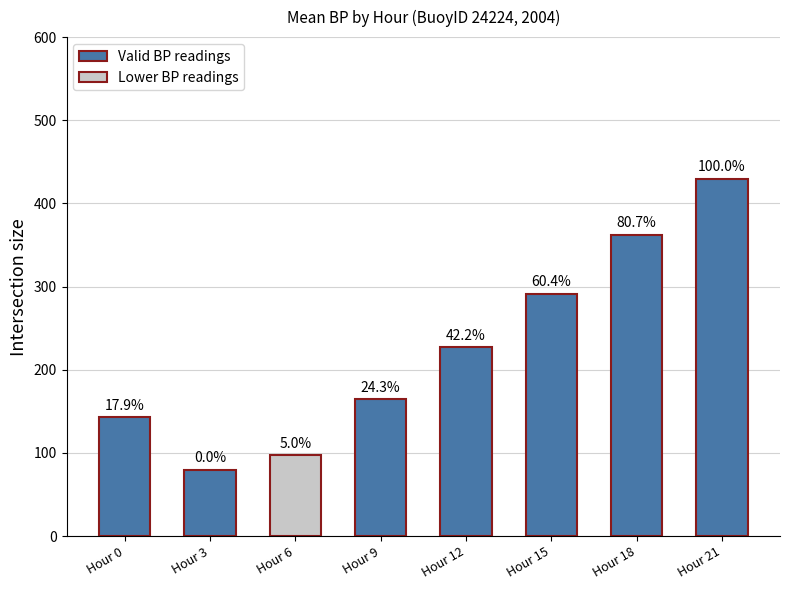

Which category has the lowest value across all series?

Hour 3